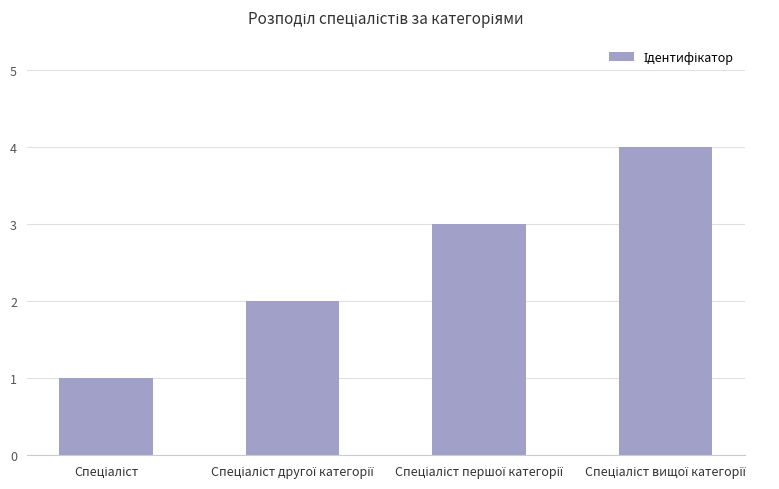

What is the difference between the maximum and minimum values?

3